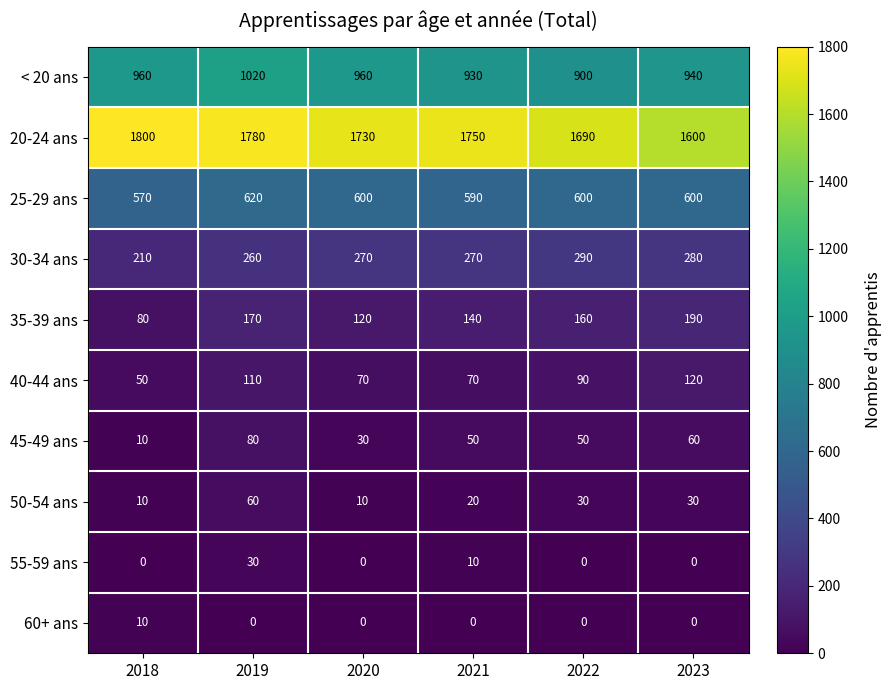

List the series in order of their peak value, highest first.

20-24 ans, < 20 ans, 25-29 ans, 30-34 ans, 35-39 ans, 40-44 ans, 45-49 ans, 50-54 ans, 55-59 ans, 60+ ans